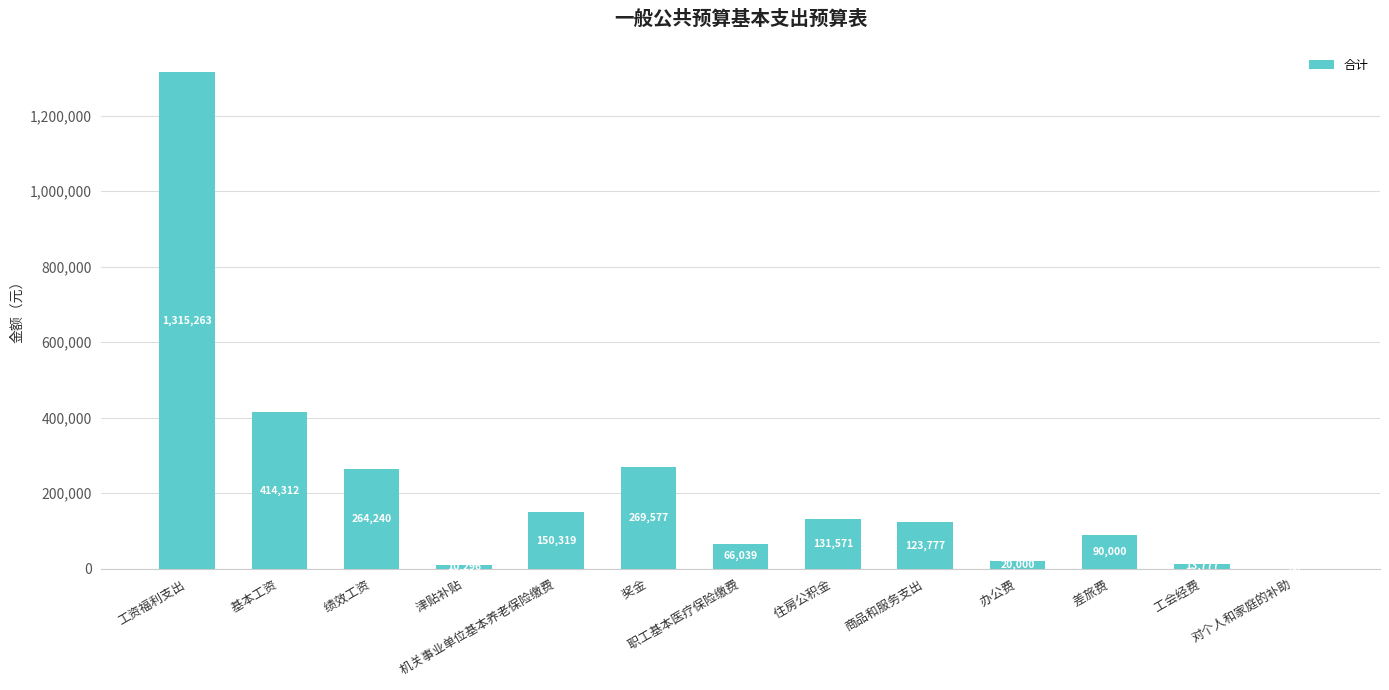

What is the greatest value displayed?

1315263.5